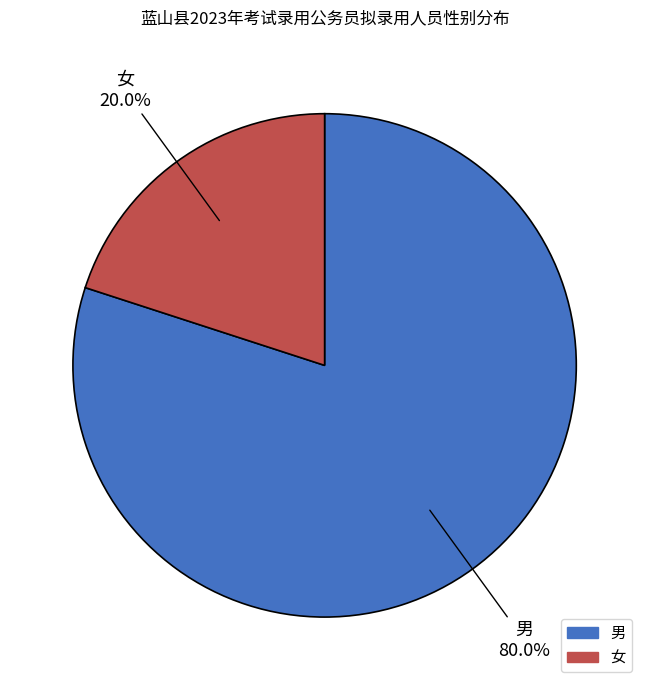

The 男 slice represents 80% of the pie. True or false?

True